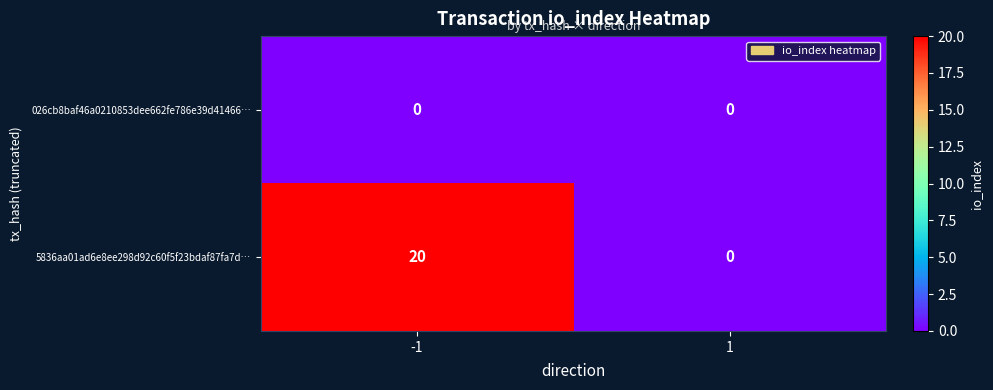

Which series changed the most between -1 and 1?

5836aa01ad6e8ee298d92c60f5f23bdaf87fa7d…